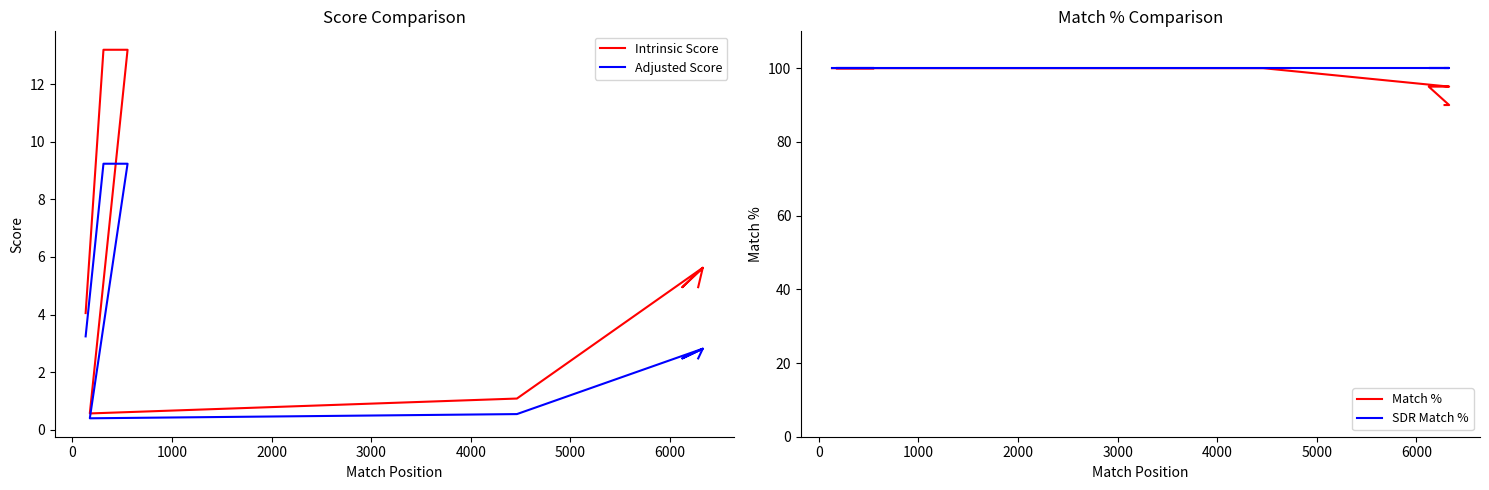

What is the sum of all Match % values?

1170.0